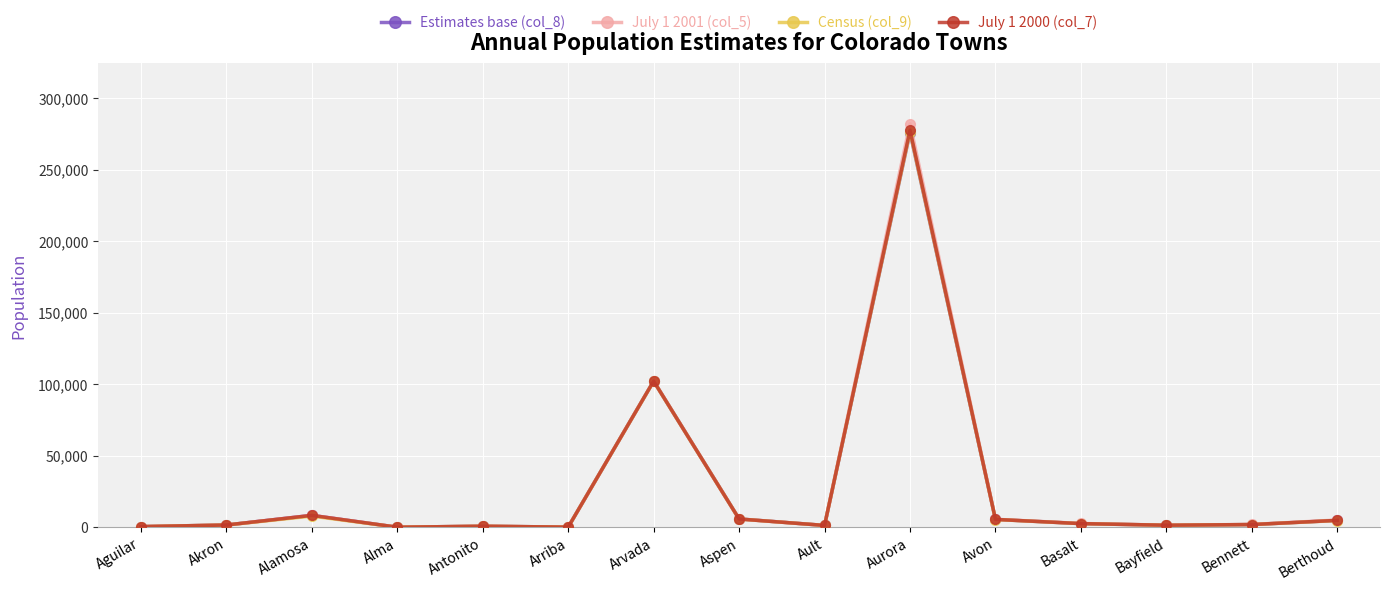

The value of Census (col_9) at Aurora is 276393. True or false?

True